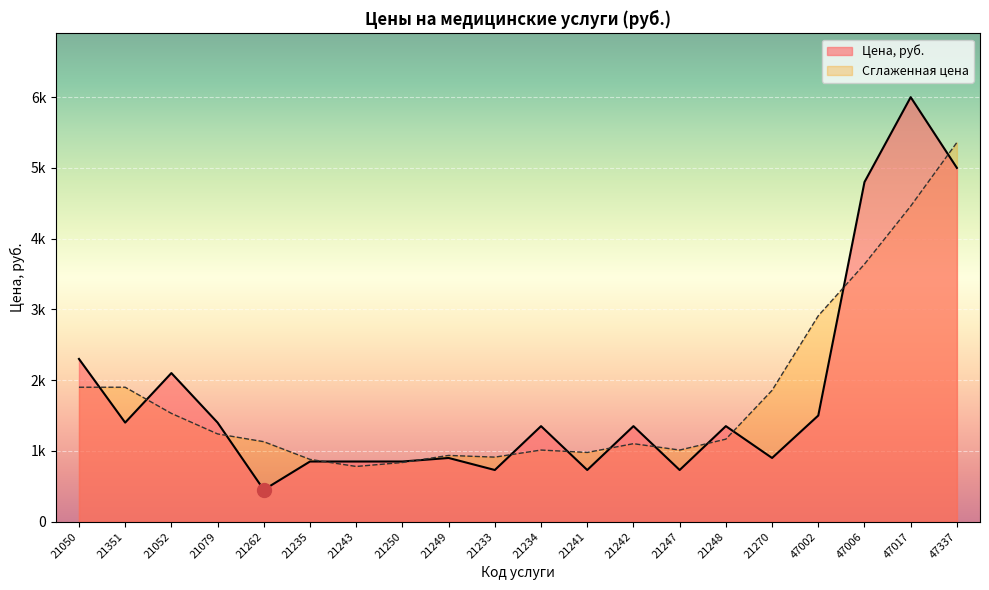

Reading right to left, what are all the values shown in this chart?

47337=5000	47017=6000	47006=4800	47002=1500	21270=900	21248=1350	21247=730	21242=1350	21241=730	21234=1350	21233=730	21249=900	21250=850	21243=850	21235=850	21262=450	21079=1400	21052=2100	21351=1400	21050=2300